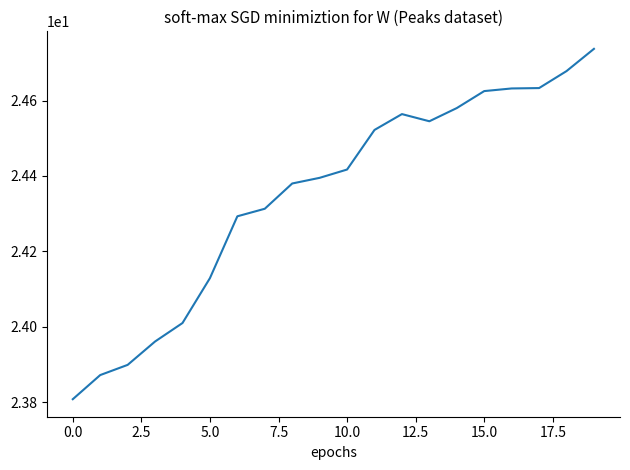

What is the sum of all values?

487.0